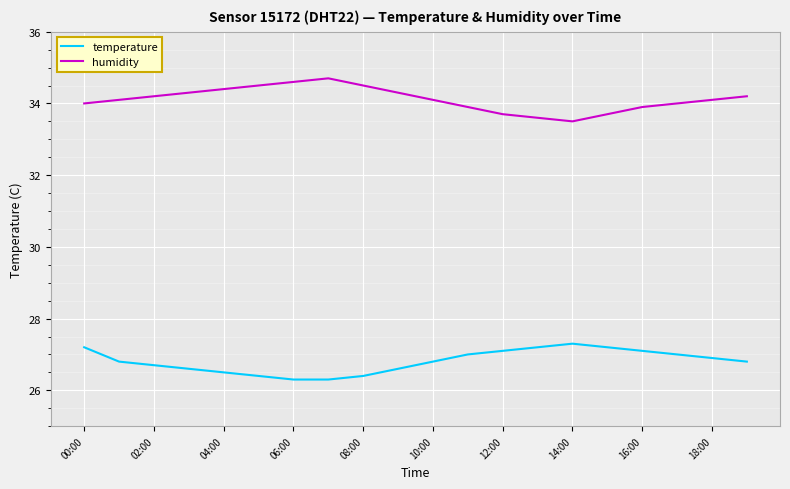

True or false: temperature and humidity cross at least once.

False